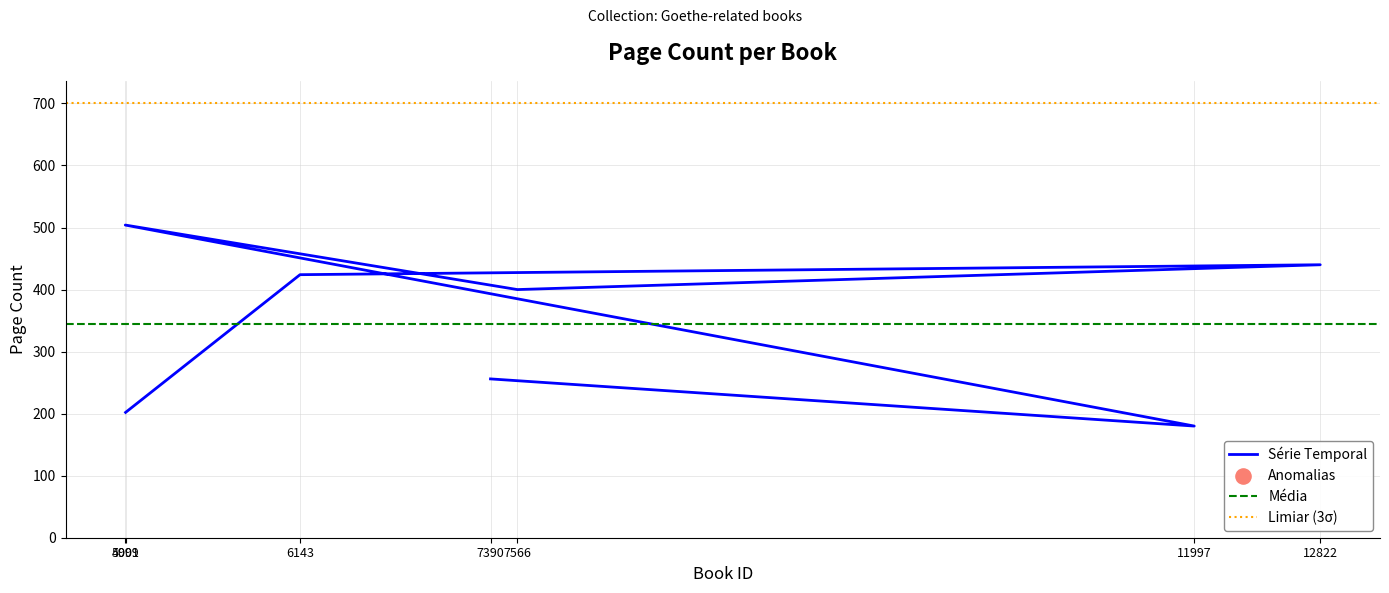

Approximately how many times larger is the value at 4999 compared to 6143?

1.2